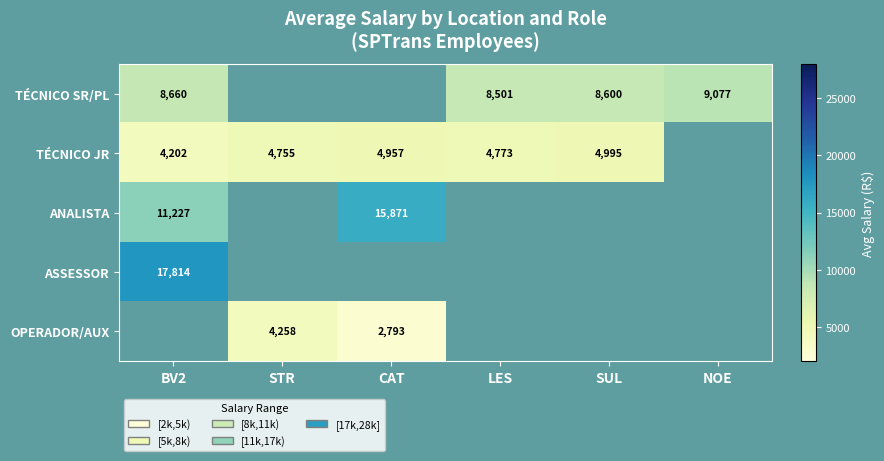

Which series changed the most between STR and CAT?

OPERADOR/AUX